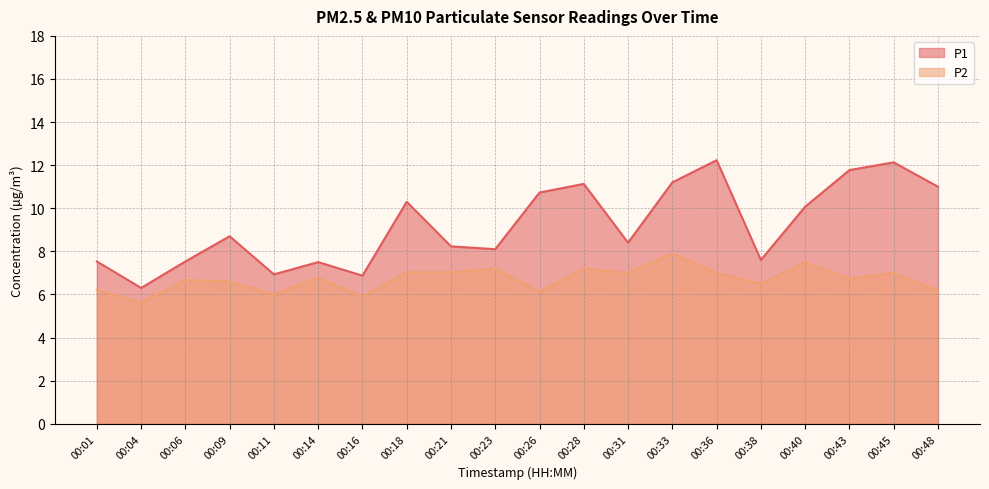

The P1 series shows 3.5 at 00:16. True or false?

False